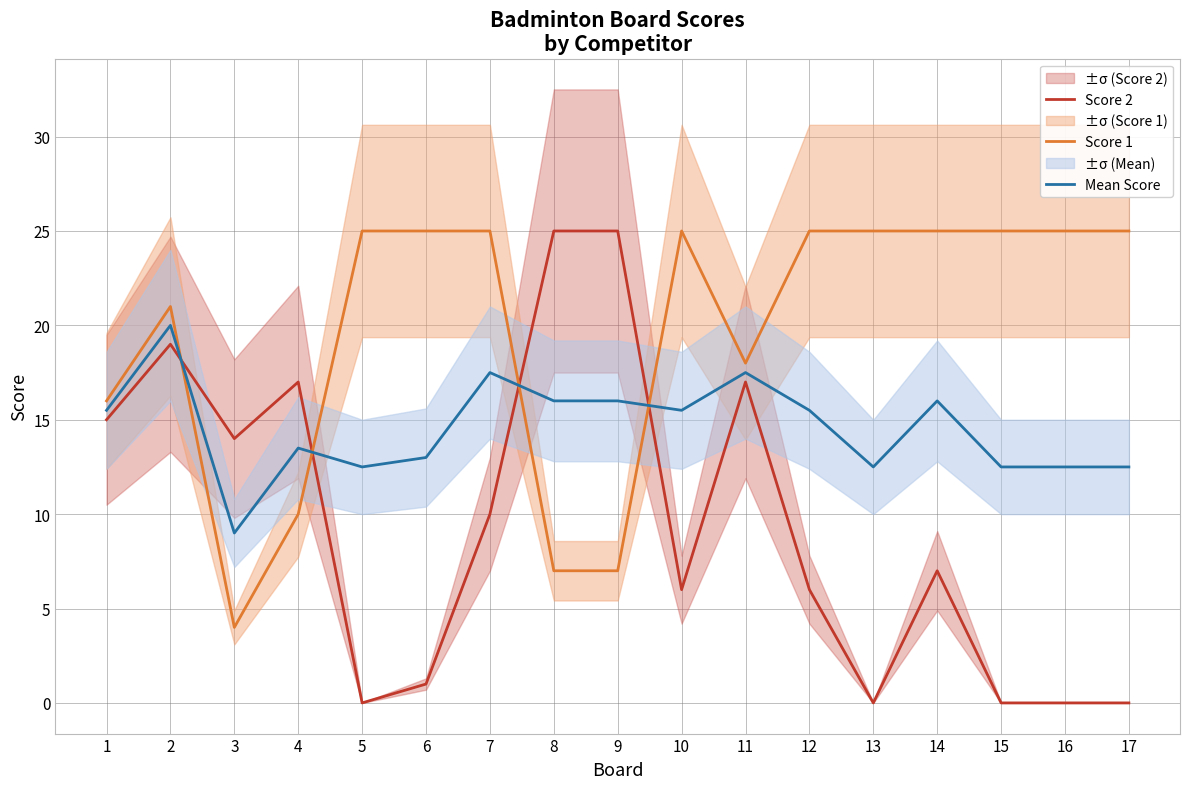

How many lines are shown in the chart?

3